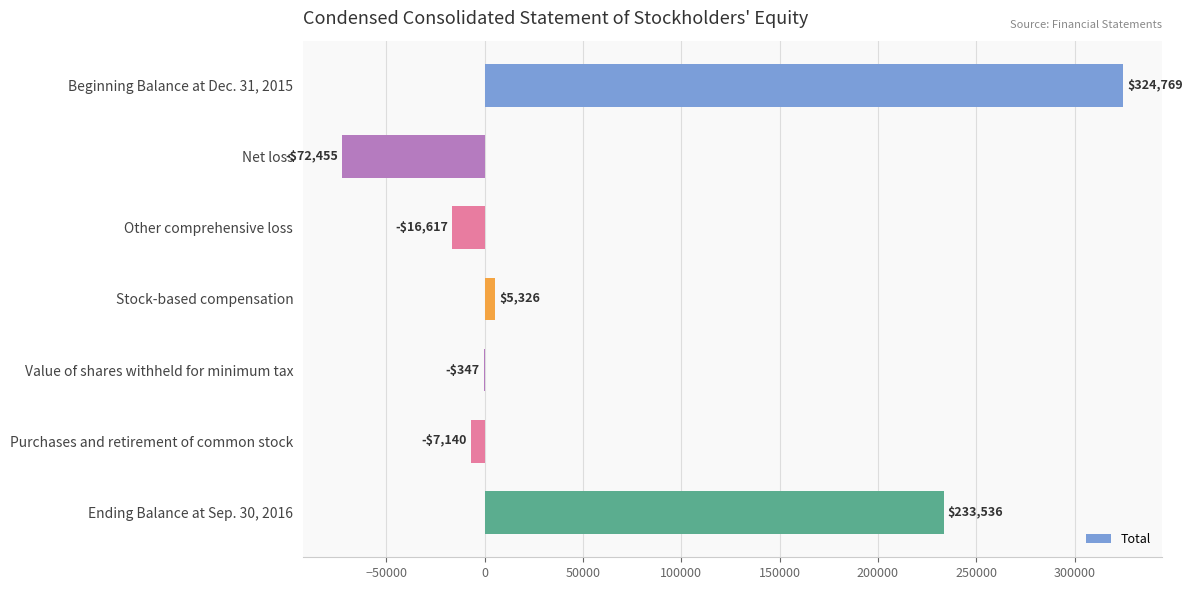

Are the bars horizontal?

Yes